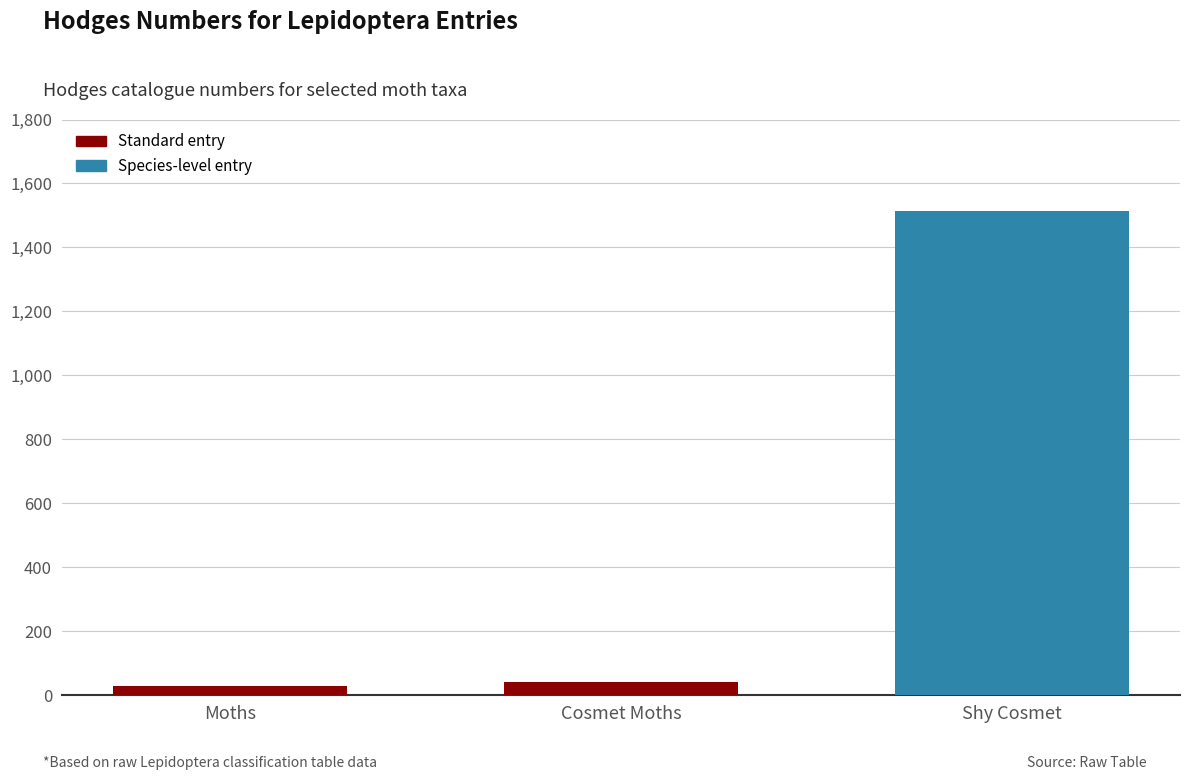

Is it true that the value at Shy Cosmet is 1021.8?

False